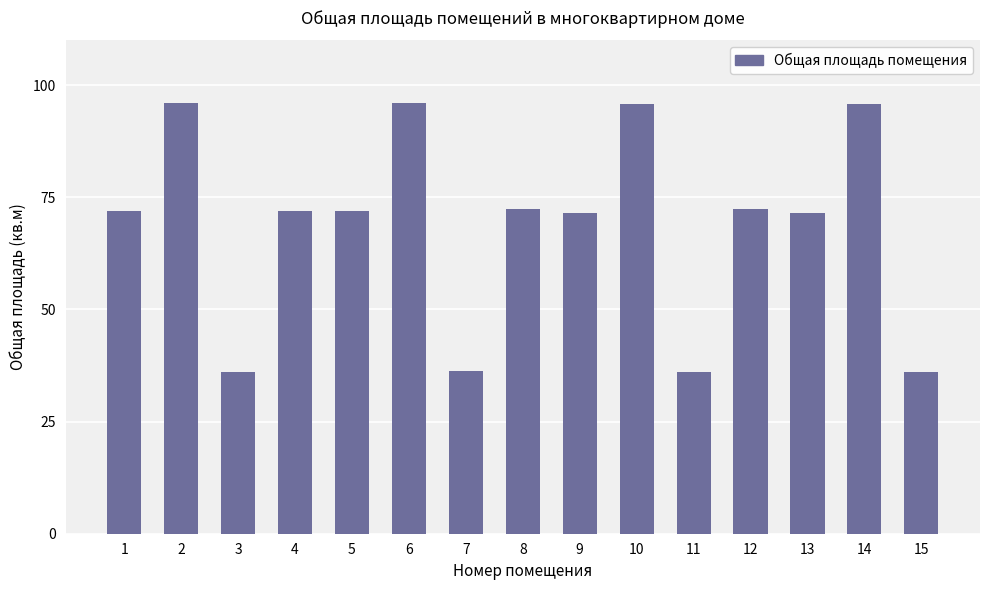

What is the minimum value shown in the chart?

36.0